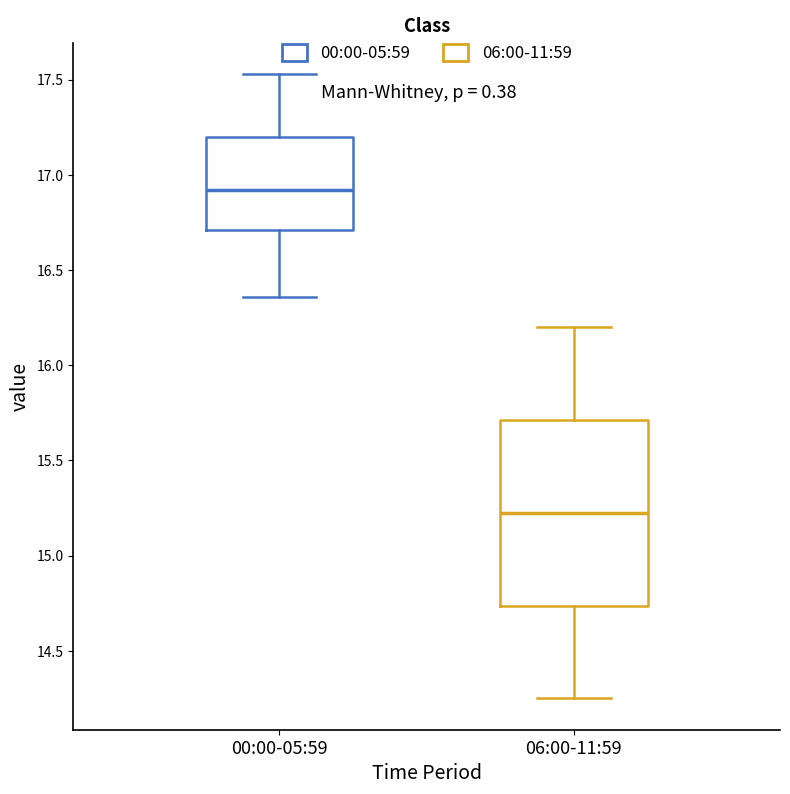

Which box is the tallest, from its lower edge to its upper edge?

06:00-11:59